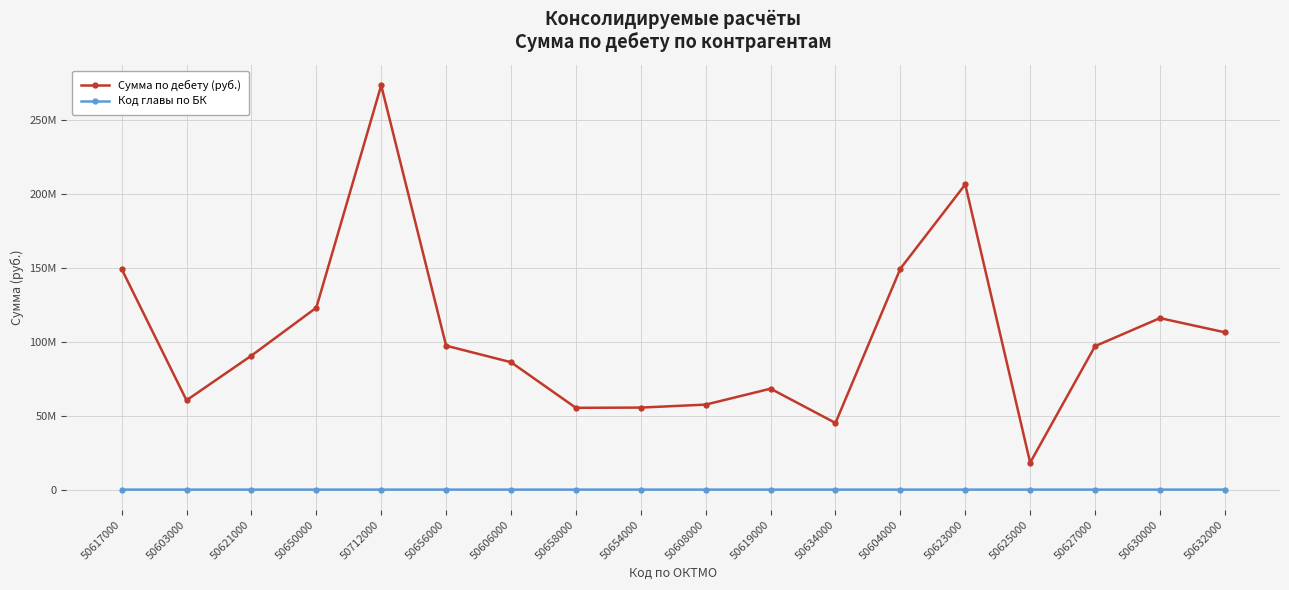

What is the value of the Сумма по дебету (руб.) point at the 7th from the left?

86138300